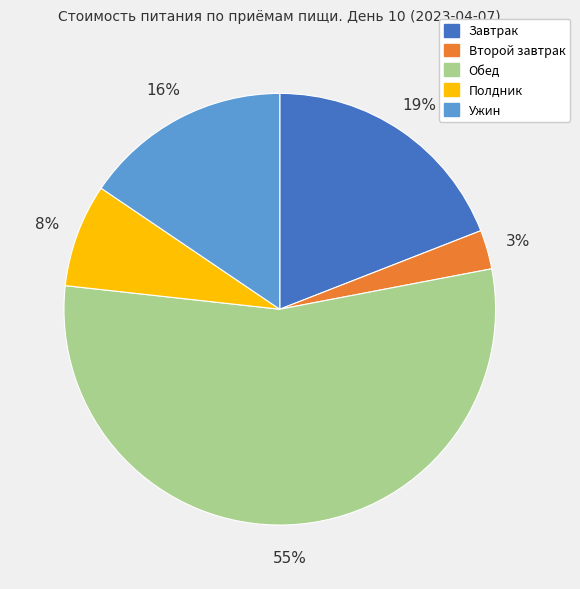

To the nearest percent, what is the average slice percentage?

20%